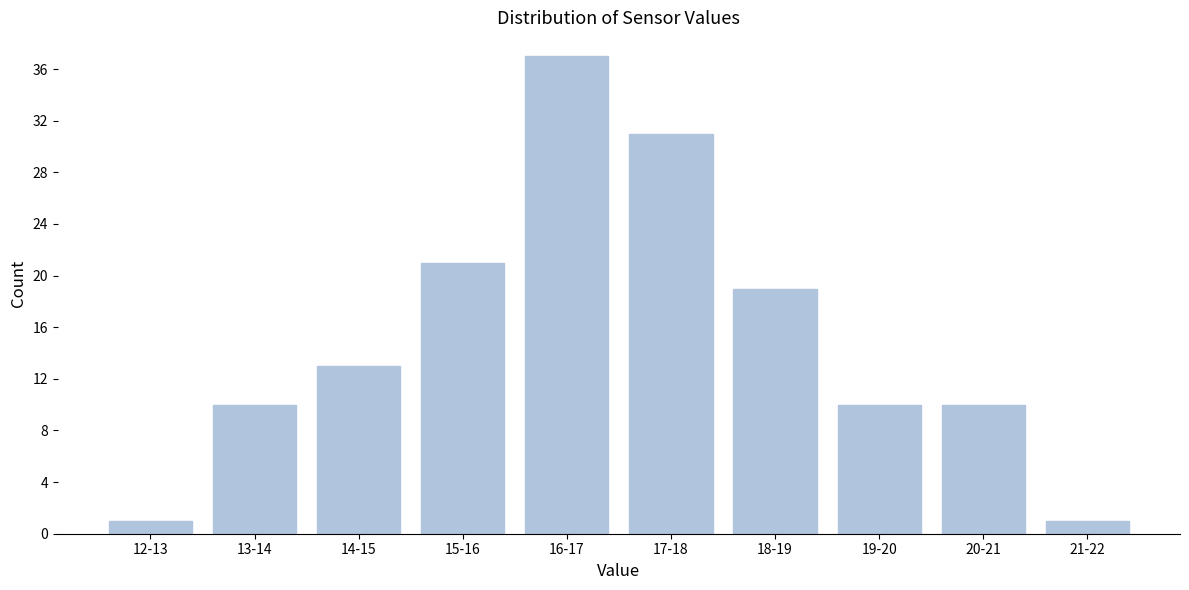

Reading right to left, extract all data points from this chart.

21-22=1	20-21=10	19-20=10	18-19=19	17-18=31	16-17=37	15-16=21	14-15=13	13-14=10	12-13=1